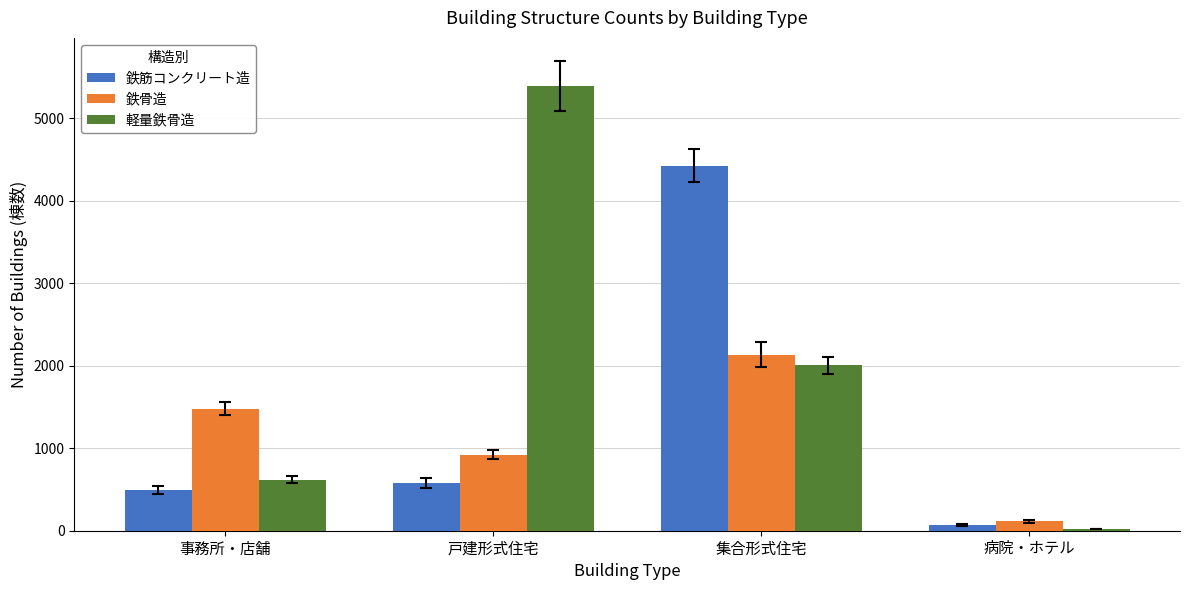

Reading left to right, transcribe all the data shown in this chart.

鉄筋コンクリート造: 495	580	4426	70
鉄骨造: 1480	923	2136	115
軽量鉄骨造: 621	5392	2006	21